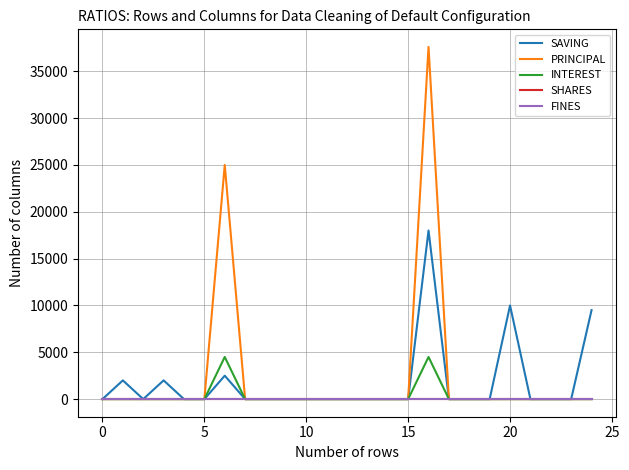

Does the chart display data point markers on the line(s)?

No